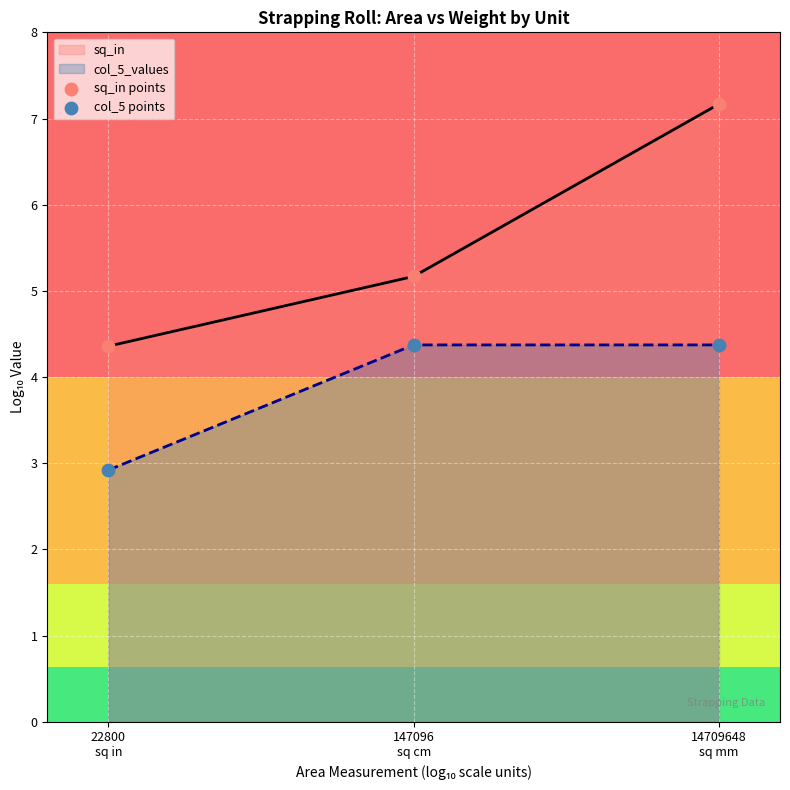

Which series contains the lowest Y value?

col_5 points